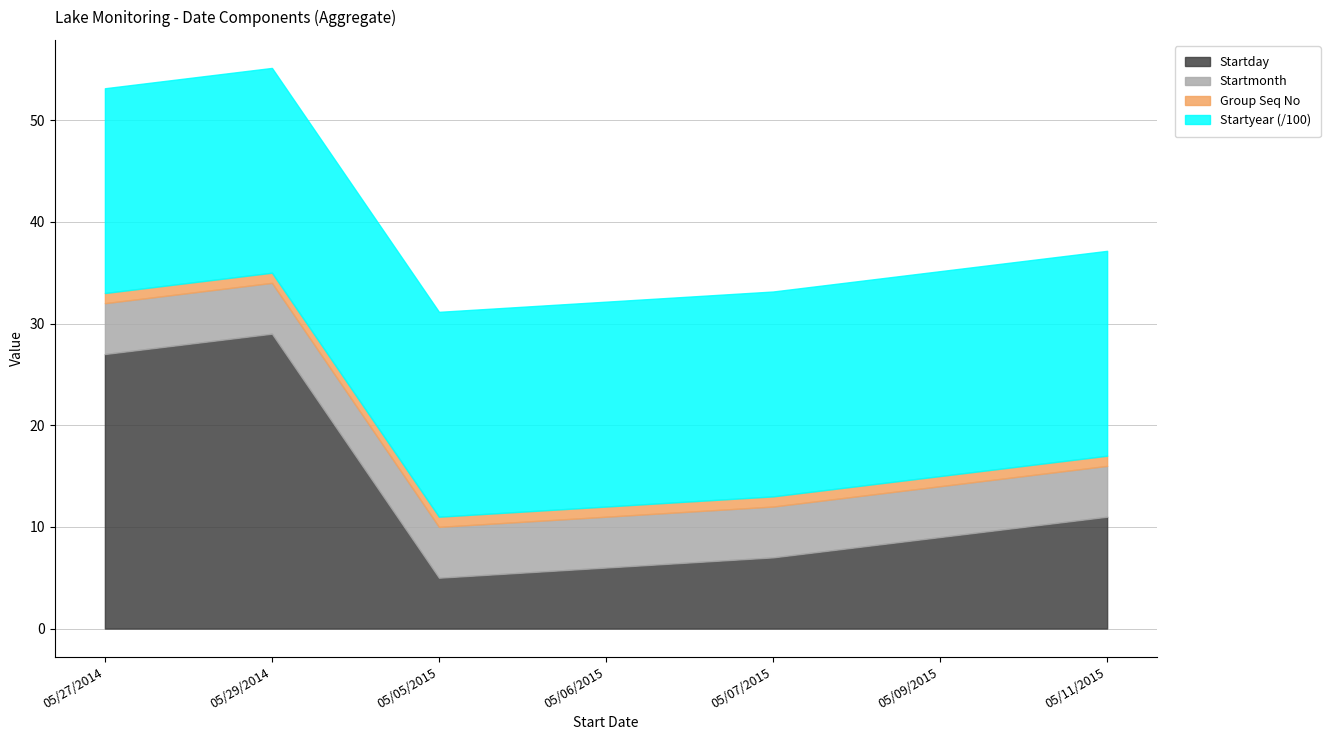

Reading right to left, what are all the values shown in this chart?

Startday: 05/11/2015=11	05/09/2015=9	05/07/2015=7	05/06/2015=6	05/05/2015=5	05/29/2014=29	05/27/2014=27
Startmonth: 05/11/2015=5	05/09/2015=5	05/07/2015=5	05/06/2015=5	05/05/2015=5	05/29/2014=5	05/27/2014=5
Group Seq No: 05/11/2015=1	05/09/2015=1	05/07/2015=1	05/06/2015=1	05/05/2015=1	05/29/2014=1	05/27/2014=1
Startyear: 05/11/2015=2015	05/09/2015=2015	05/07/2015=2015	05/06/2015=2015	05/05/2015=2015	05/29/2014=2014	05/27/2014=2014